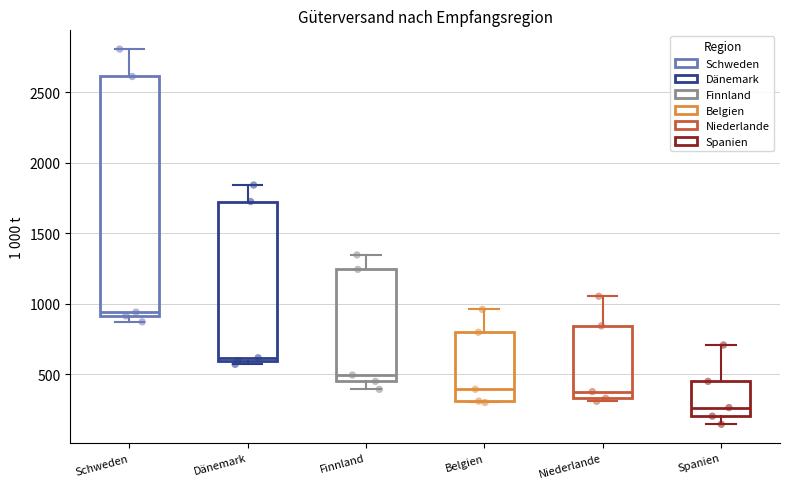

Which box's median line is the highest?

Schweden